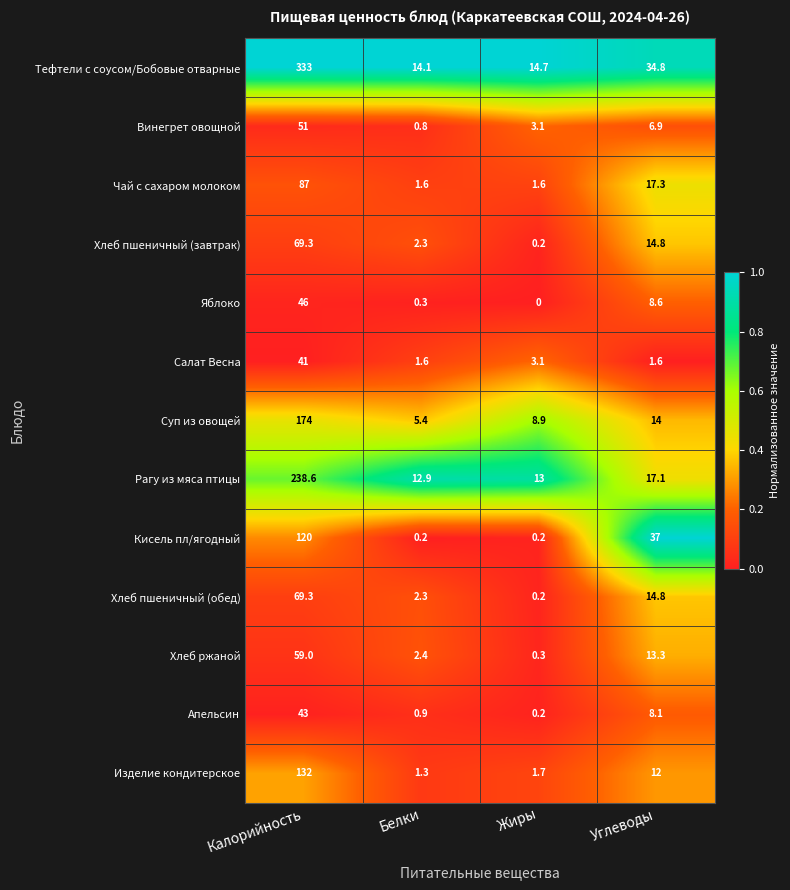

What is the difference between the second highest and minimum values in the Тефтели с соусом/Бобовые отварные series?

20.7